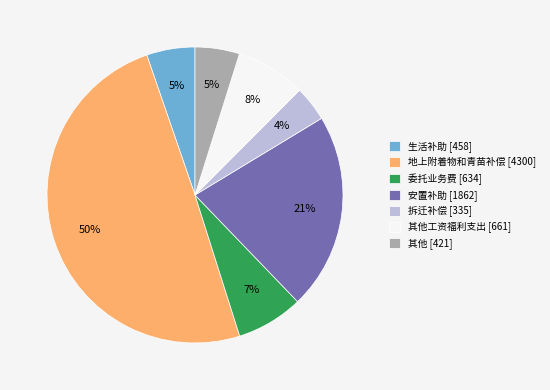

Which has a higher value, 安置补助 [1862] or 生活补助 [458]?

安置补助 [1862]